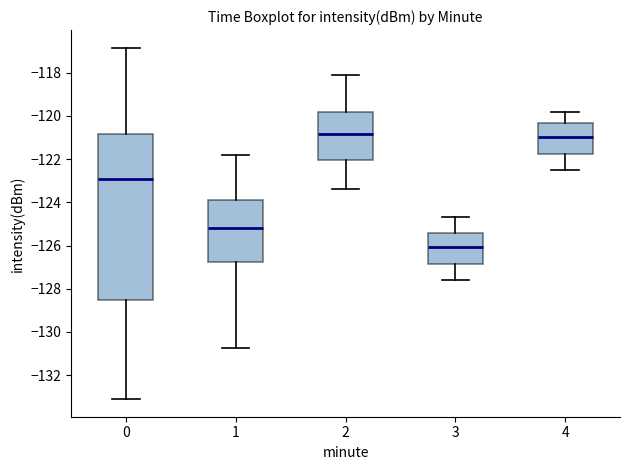

Which box's median line is the lowest?

3